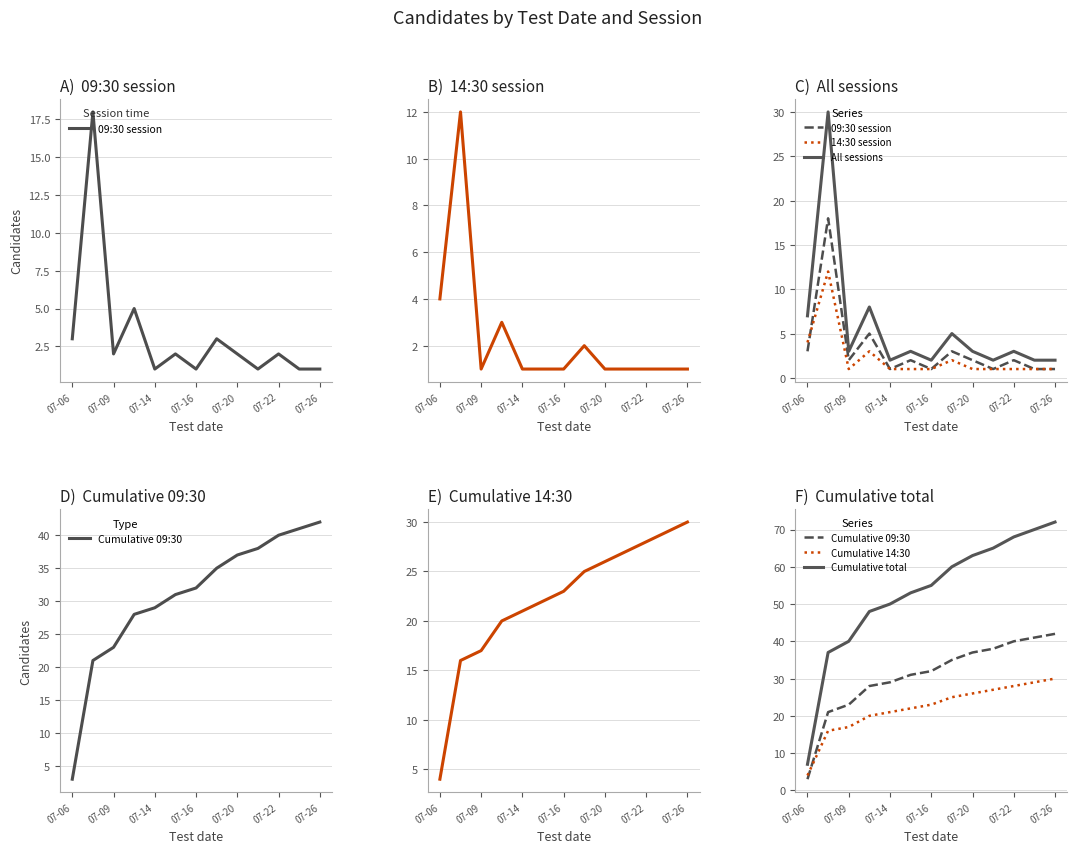

Which series has the widest spread of values?

Cumulative total